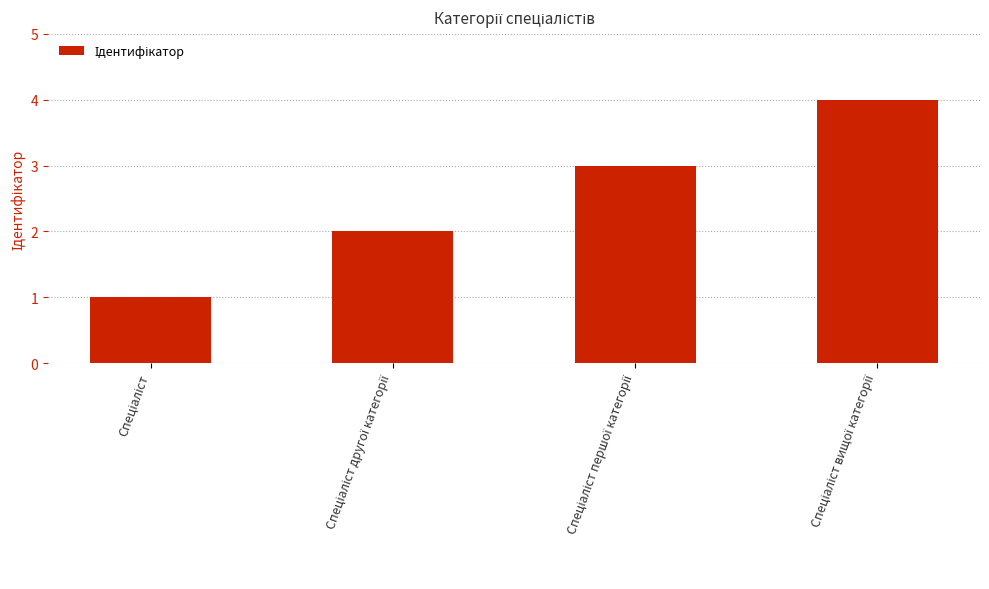

What is the maximum value shown in the chart?

4